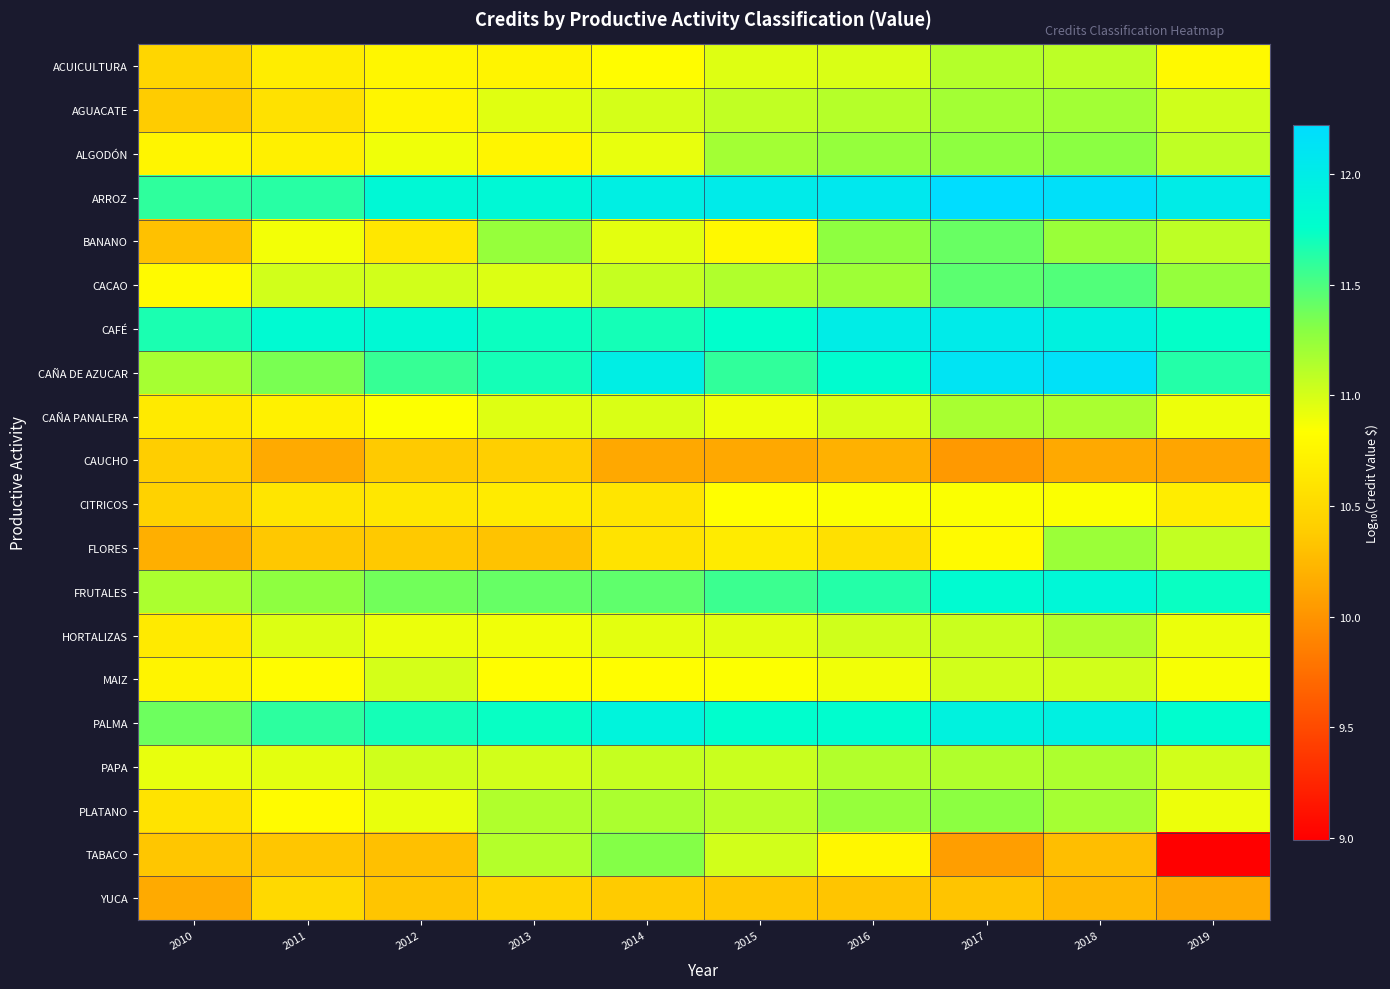

How many distinct data groups are displayed?

20